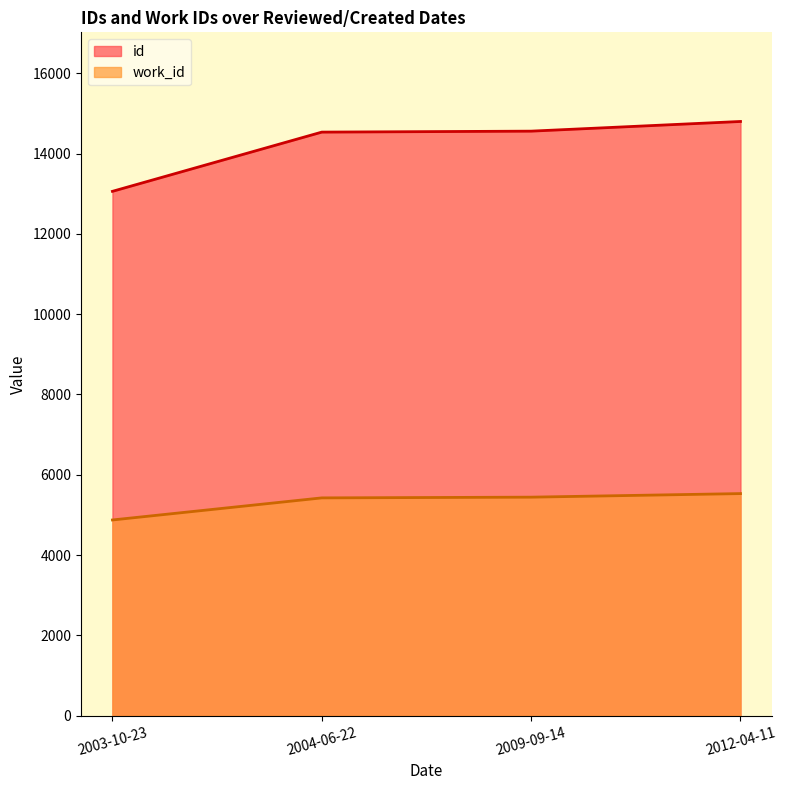

What is the label of the 1st point from the right?

2012-04-11